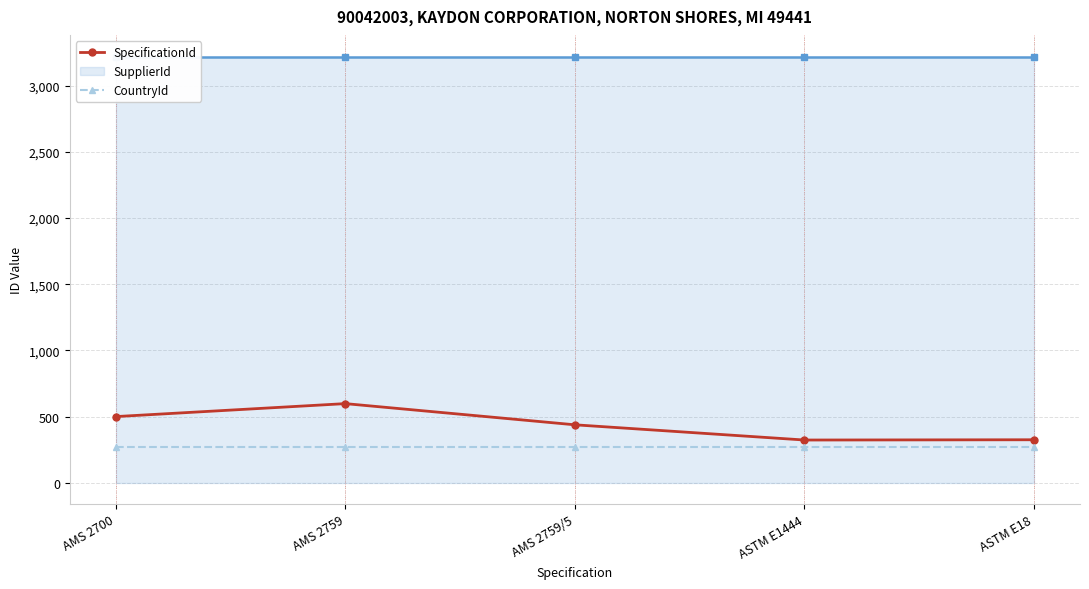

True or false: CountryId has a value of 59 at AMS 2700.

False